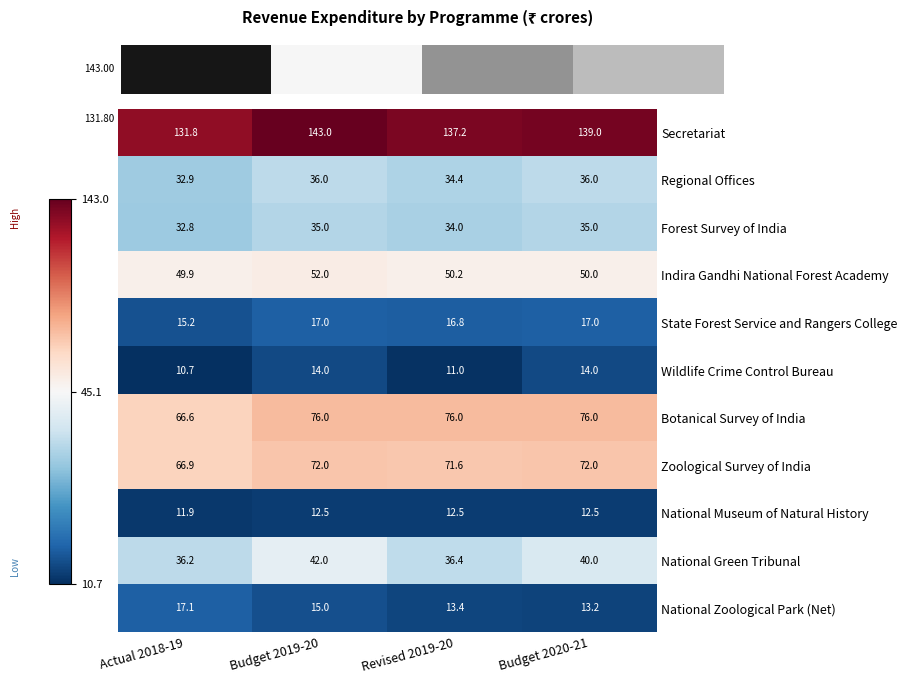

Which series changed the most between Actual 2018-19 and Revised 2019-20?

Botanical Survey of India